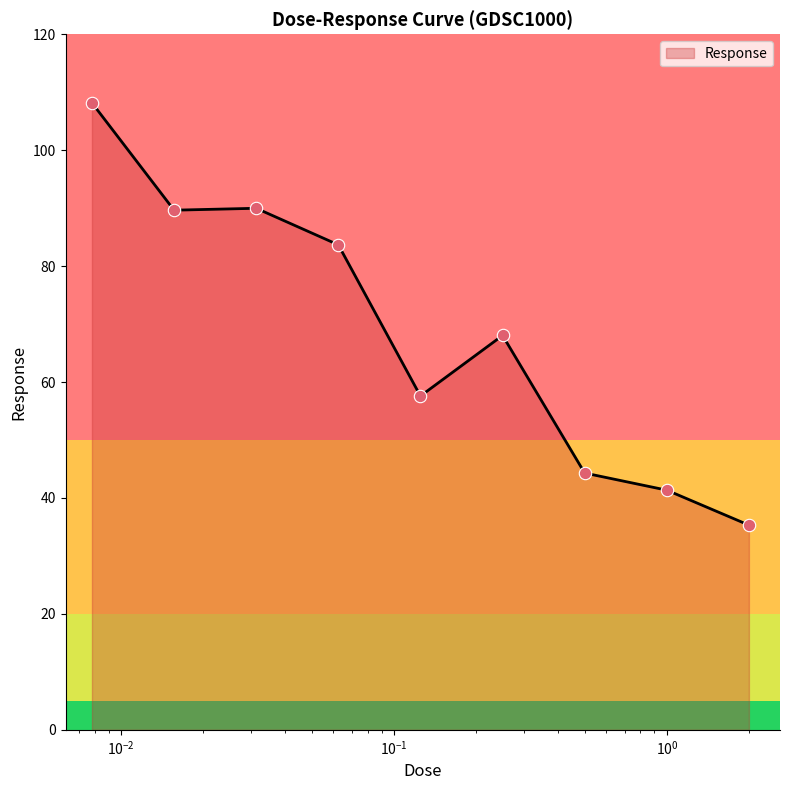

What is the difference between the maximum and minimum values?

72.8